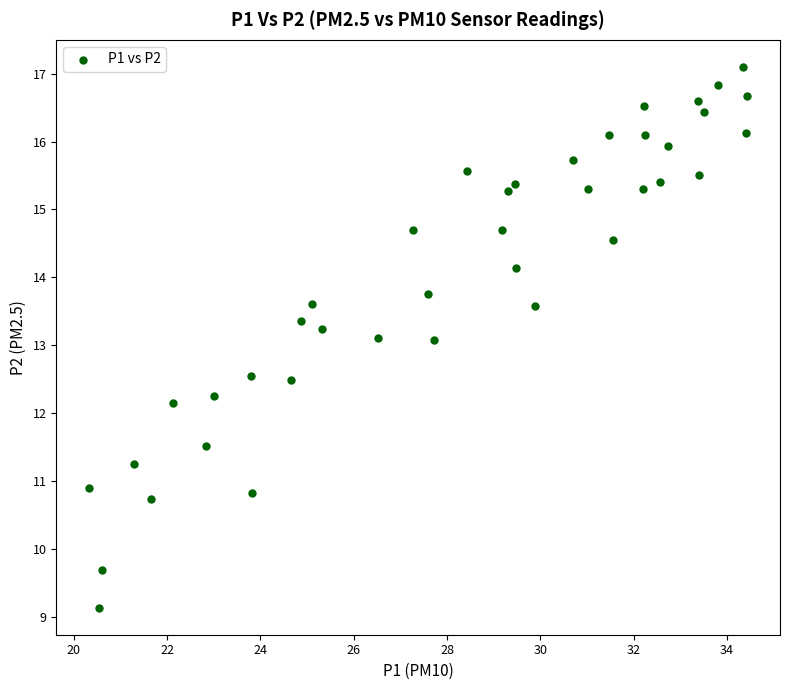

What is the range of X values (max minus min)?

14.1